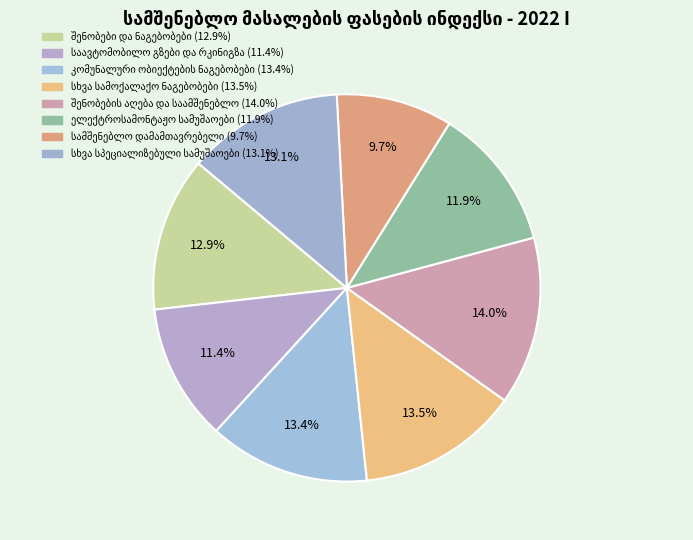

Does სხვა სპეციალიზებული სამუშაოები account for over 50% of the chart?

No